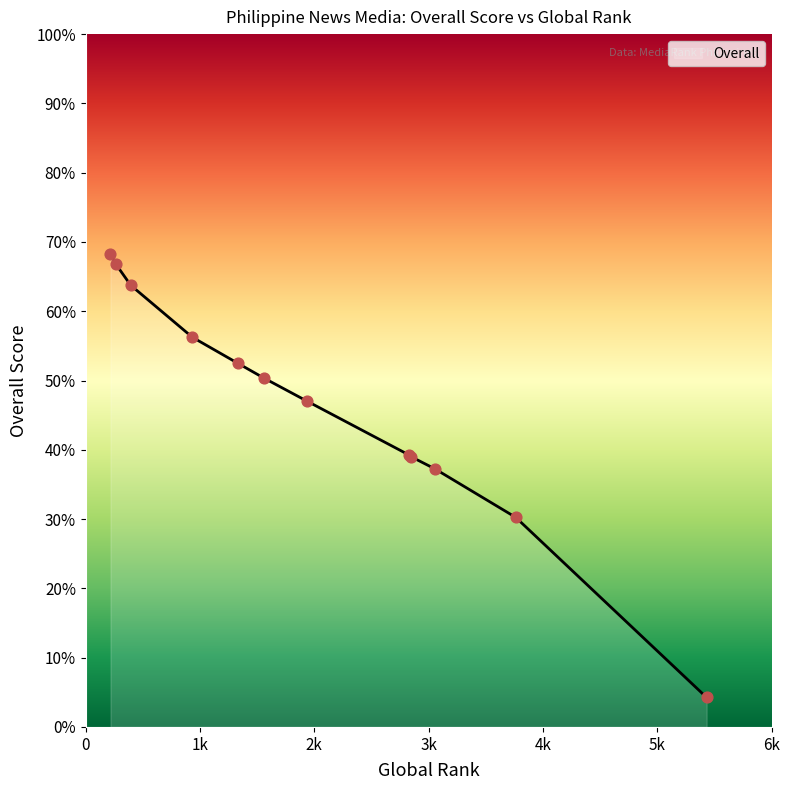

What is the difference between the maximum and minimum values?

64.0